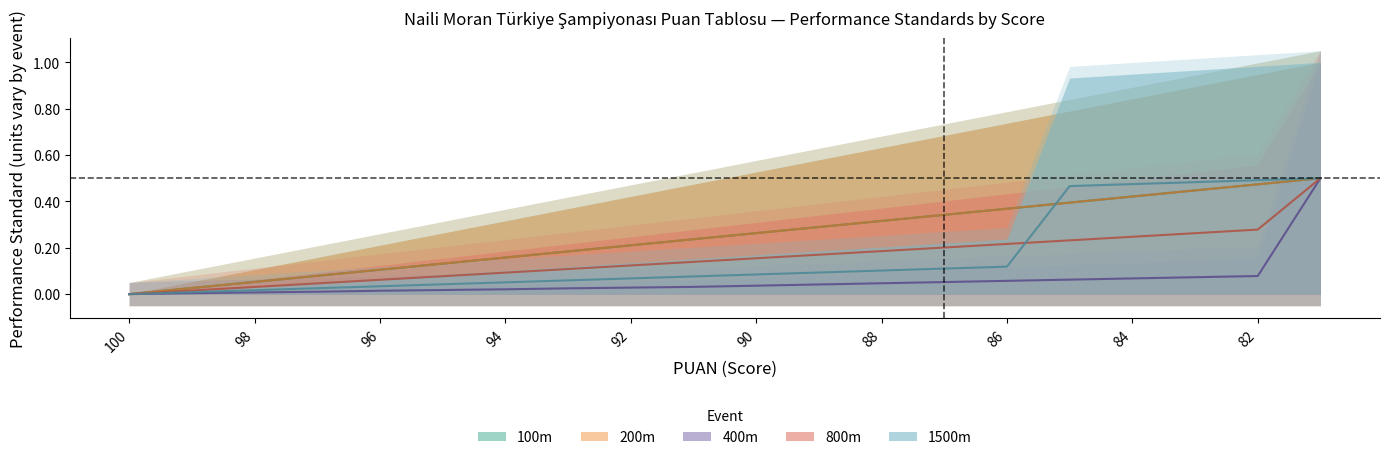

At which category is the sum across all series the highest?

81